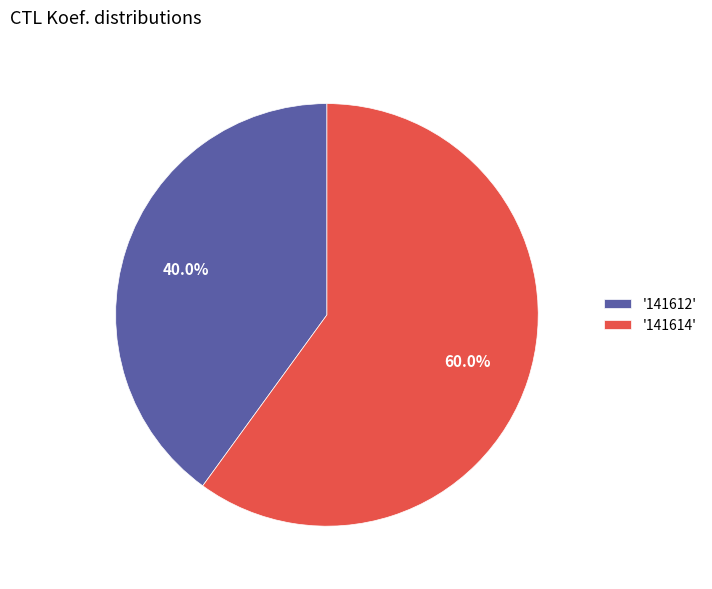

Which has a higher value, '141612' or '141614'?

'141614'